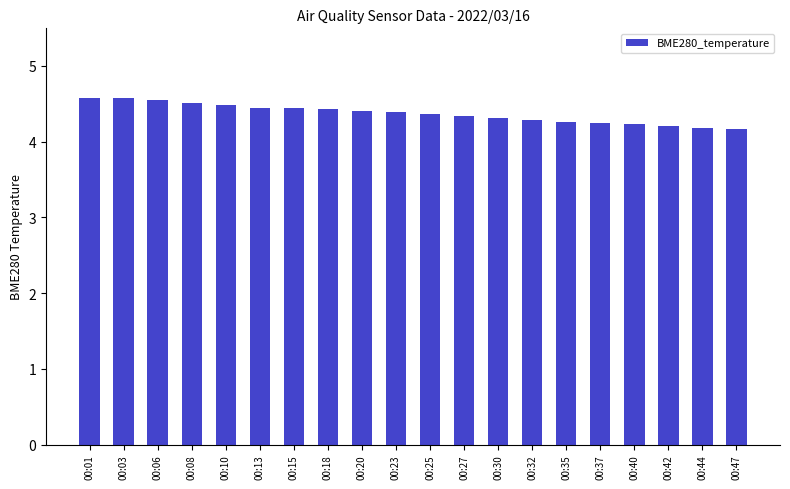

Are the bars grouped side by side (vs. stacked)?

No